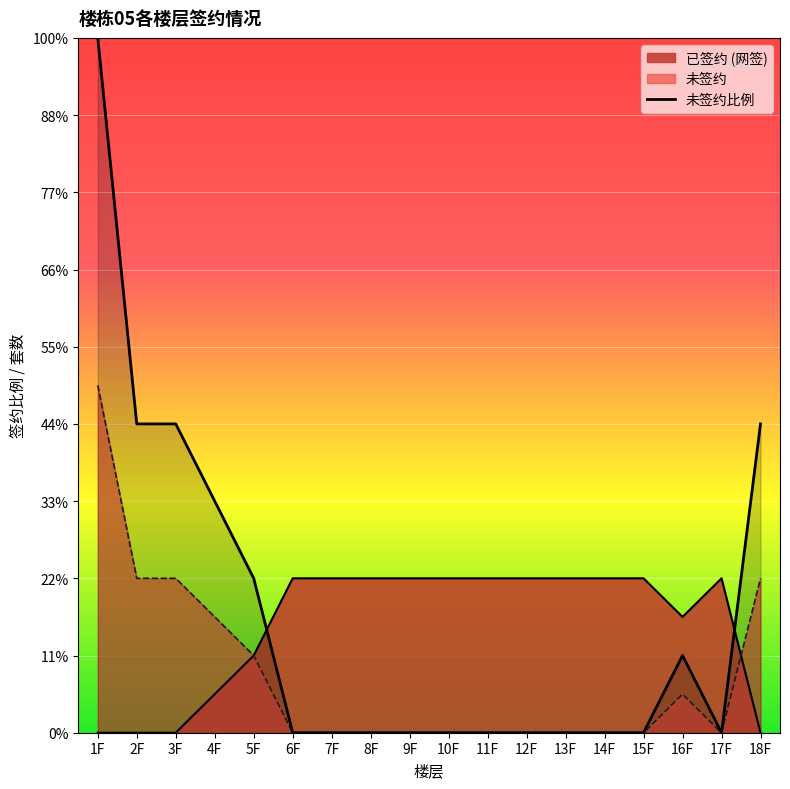

At which category does the data reach its first local valley?

17F